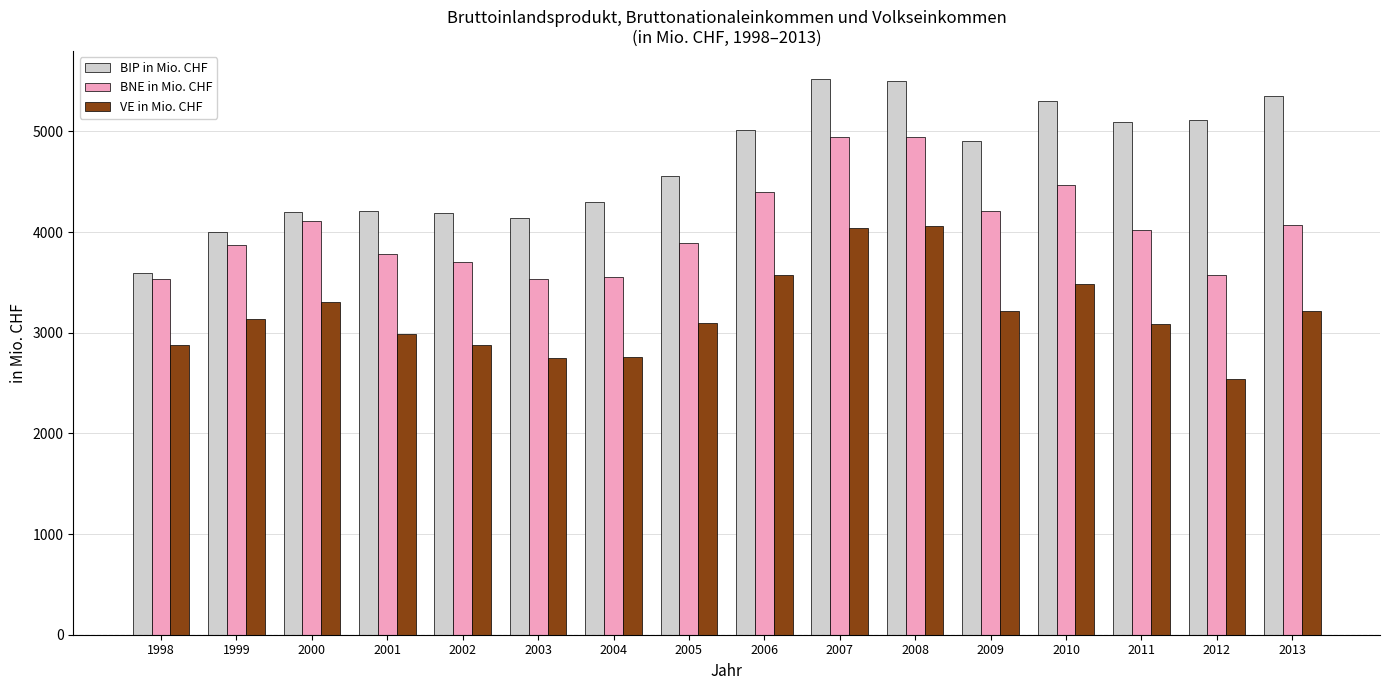

What is the difference between the BIP in Mio. CHF values at 2005 and 2006?

458.9